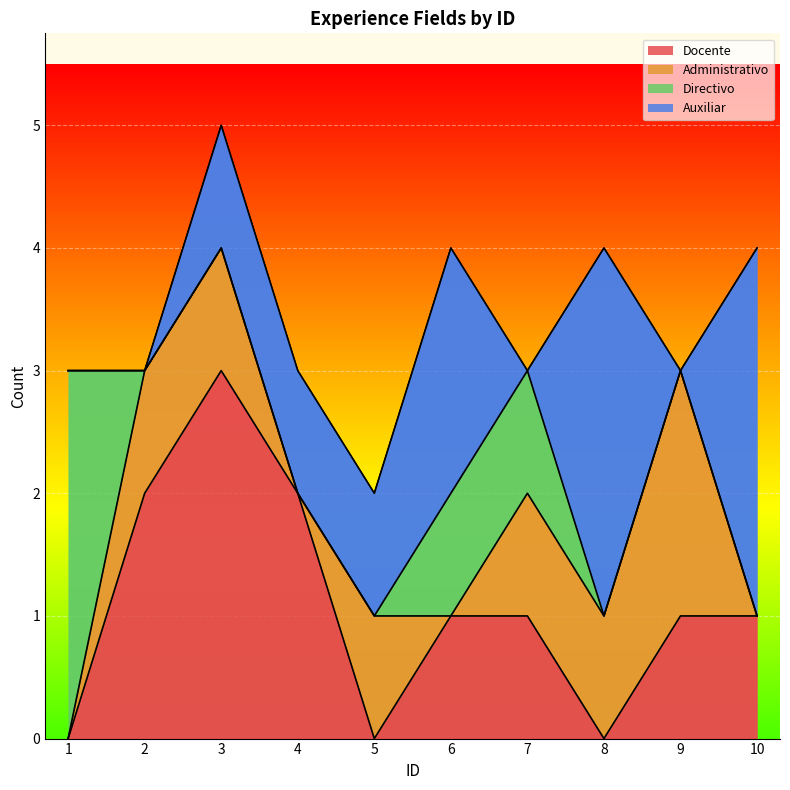

How many times do Directivo and Docente cross each other?

1